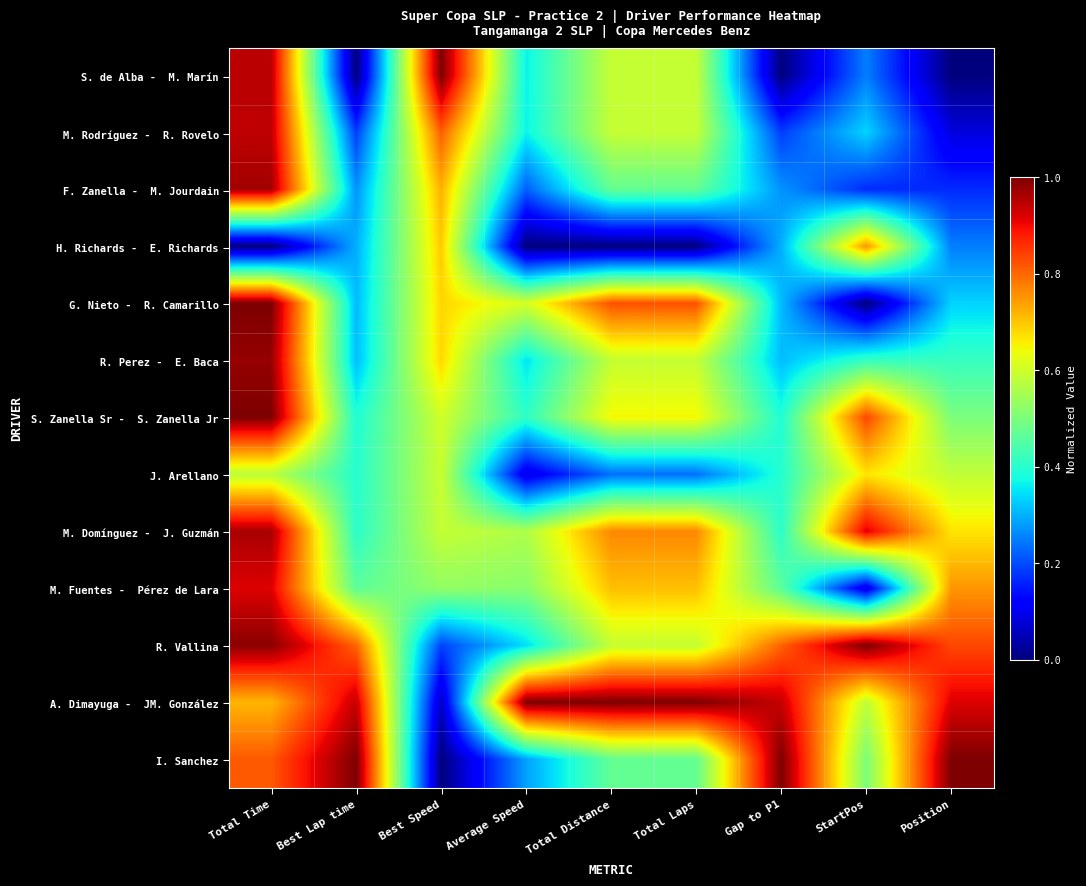

At Average Speed, list the series in order from smallest to largest.

H. Richards - E. Richards, J. Arellano, F. Zanella - M. Jourdain, I. Sanchez, R. Vallina, R. Perez - E. Baca, S. de Alba - M. Marín, M. Rodríguez - R. Rovelo, S. Zanella Sr - S. Zanella Jr, M. Fuentes - Pérez de Lara, M. Domínguez - J. Guzmán, G. Nieto - R. Camarillo, A. Dimayuga - JM. González